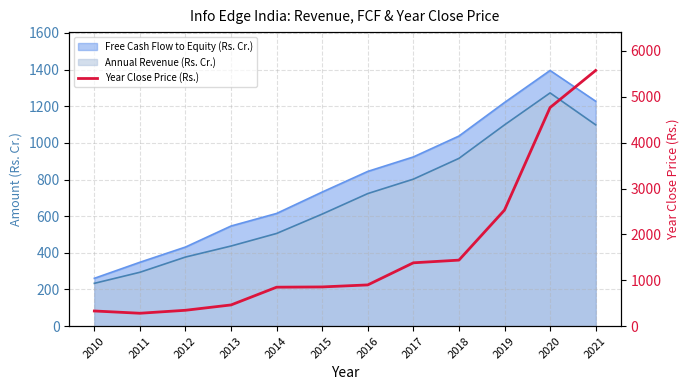

What is the difference between the second highest and minimum values?

4485.5